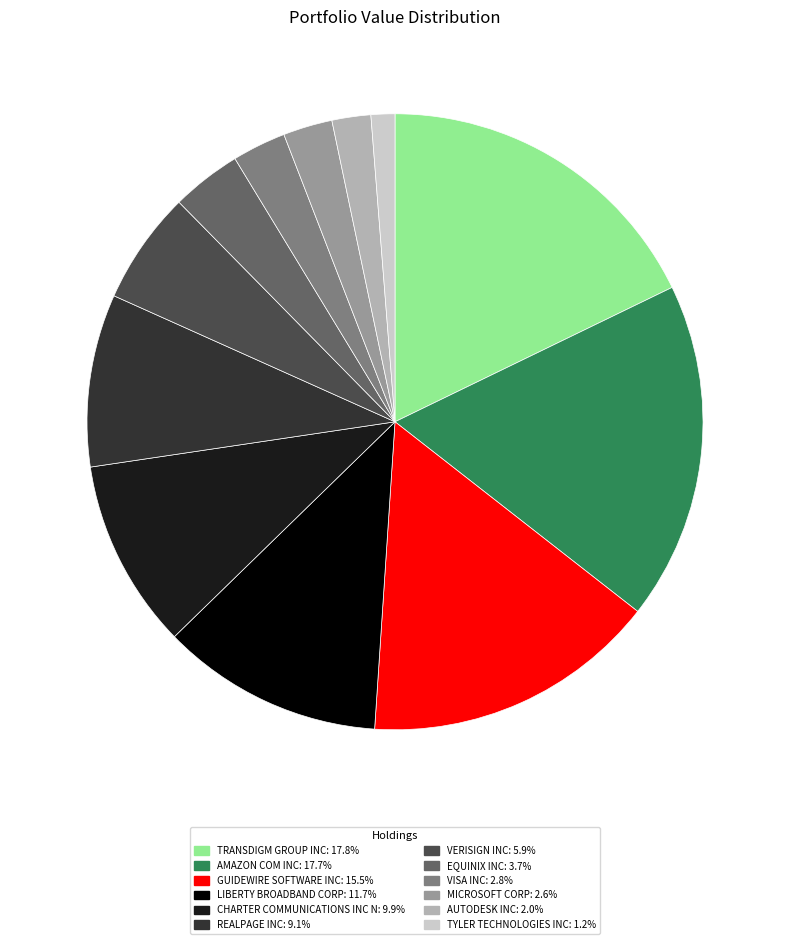

Is CHARTER COMMUNICATIONS INC N the majority of the pie?

No